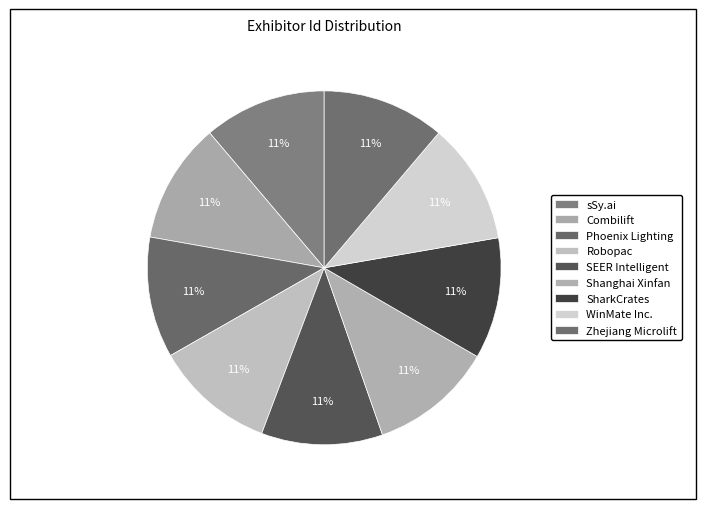

To the nearest percent, what is the average slice percentage?

11%